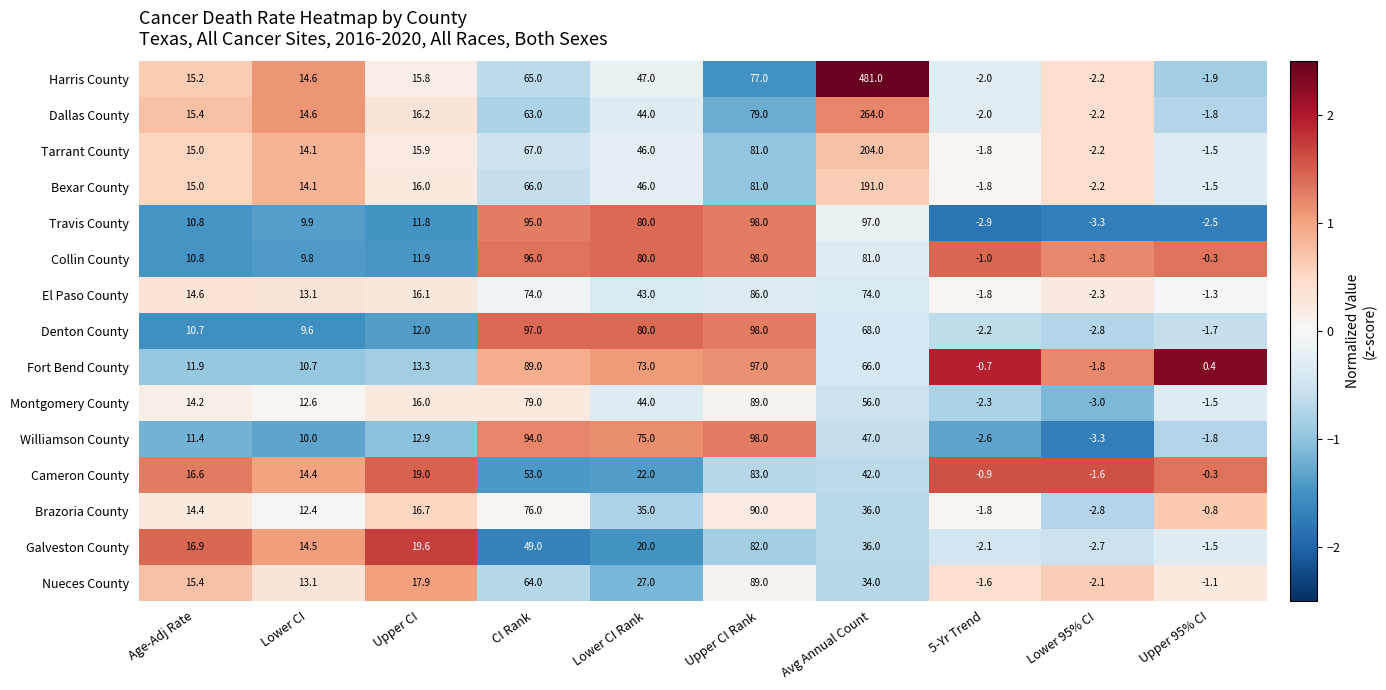

True or false: Brazoria County has a value of 6.9 at Lower CI.

False